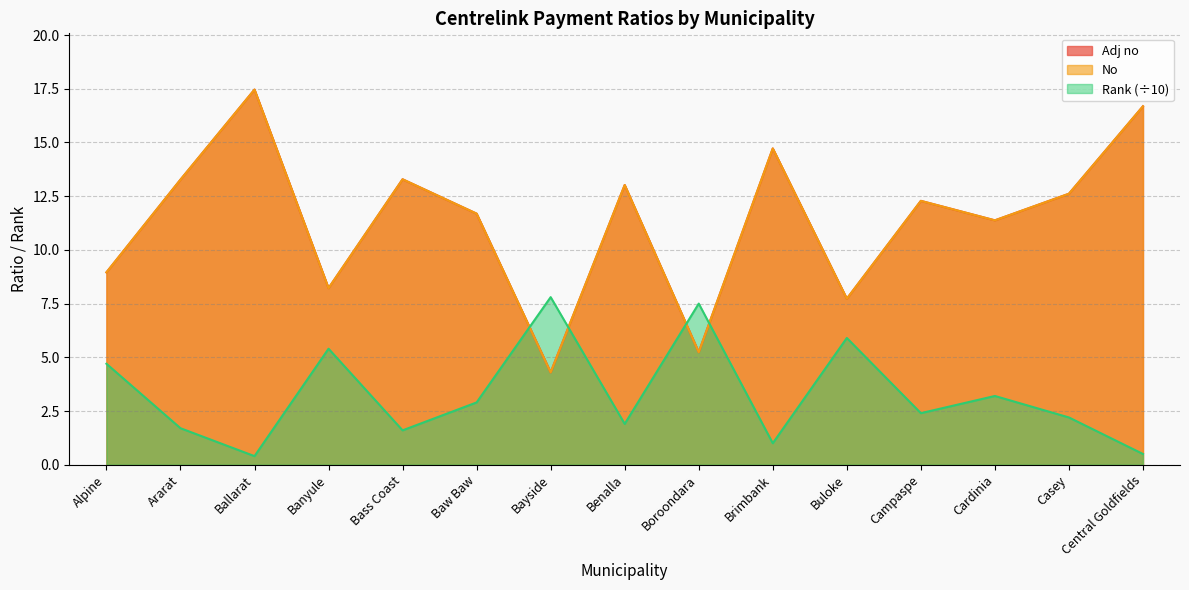

Where is the first local minimum for No?

Banyule